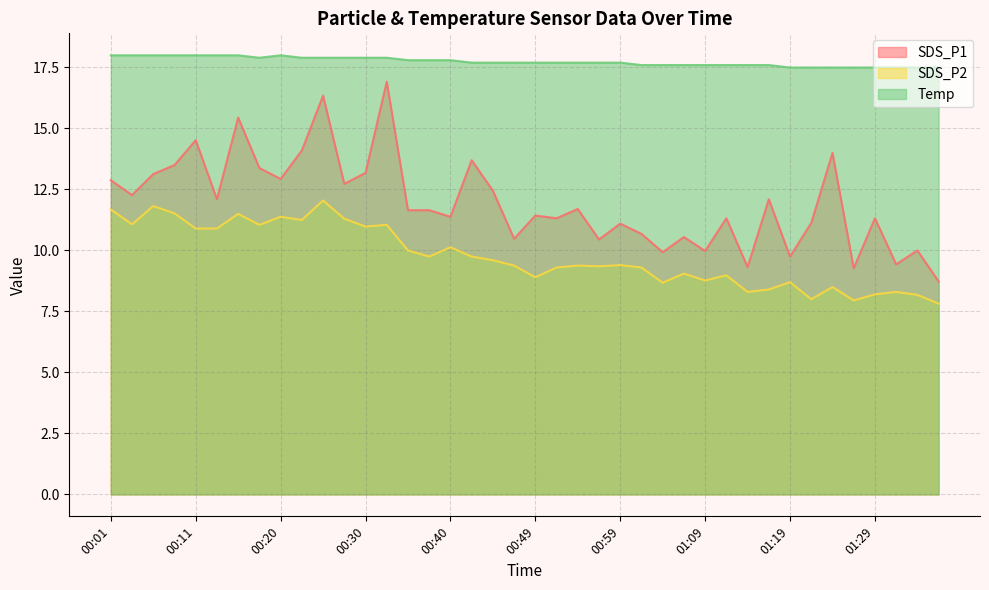

How many lines are shown in the chart?

3